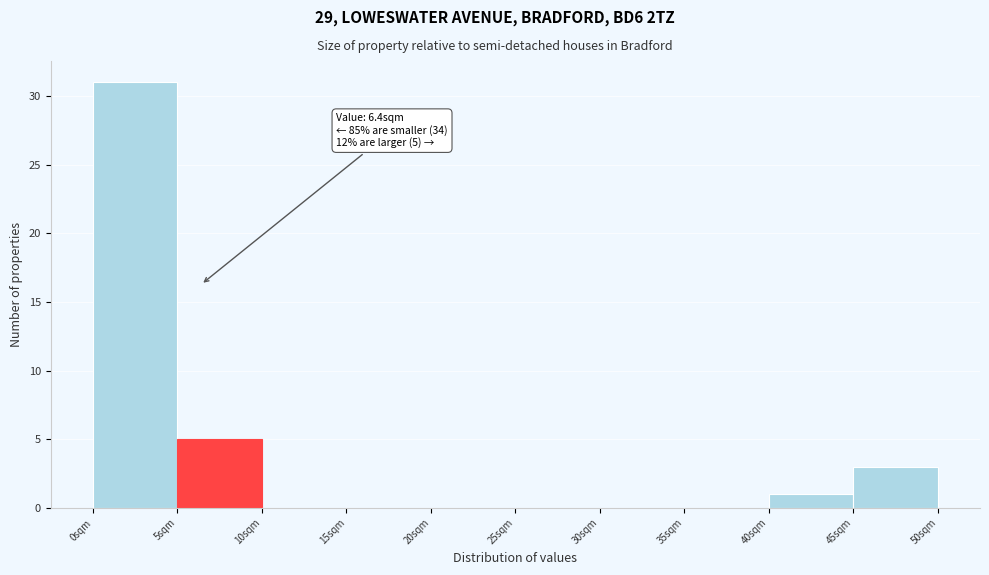

Which range on the x-axis has the tallest bar?

0 to 5